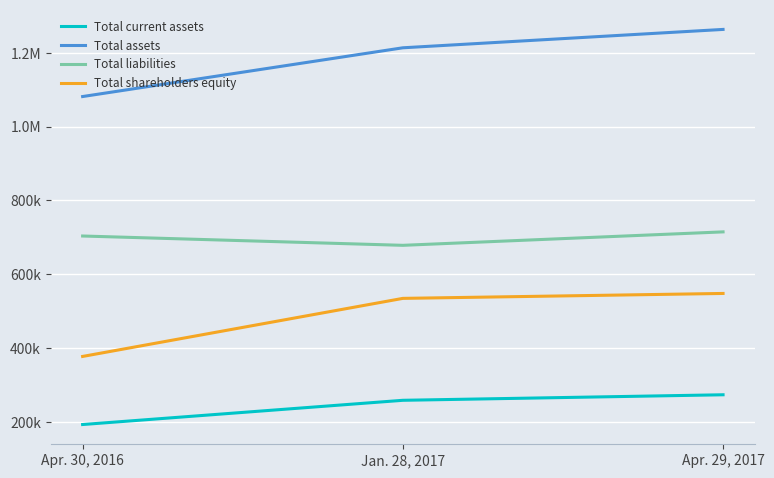

What is the minimum value shown in the chart?

193289